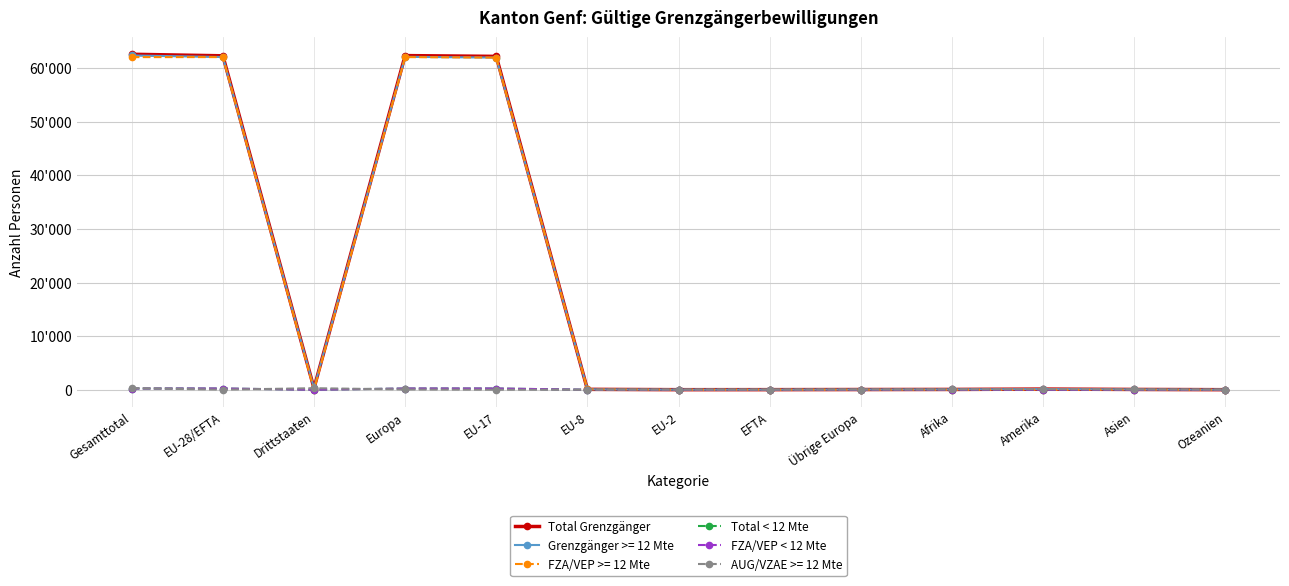

What is the value of the FZA/VEP < 12 Mte point at the 1st from the left?

230